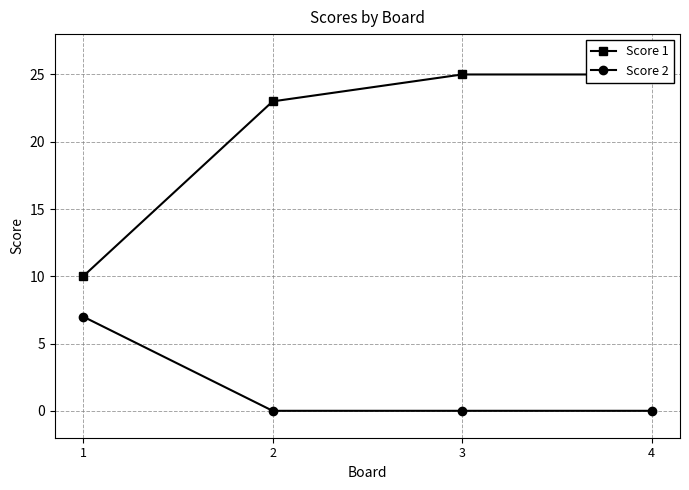

True or false: Score 1 and Score 2 cross at least once.

False